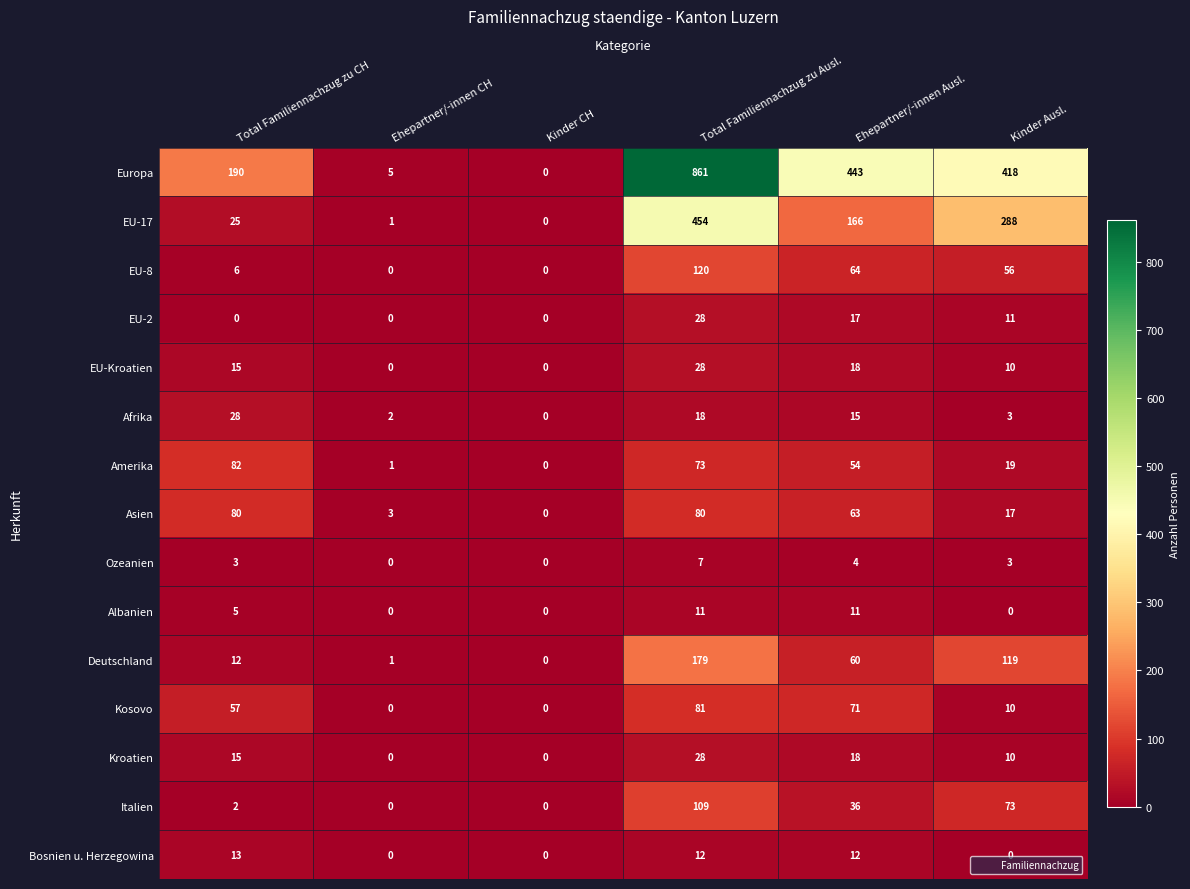

What is the maximum value shown in the chart?

861